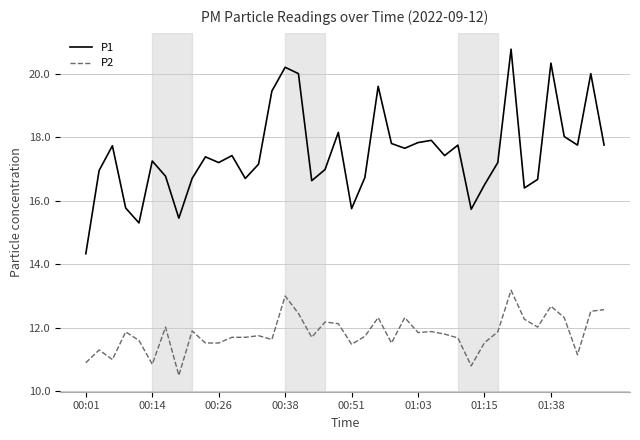

At how many categories does at least one series exceed 12?

40